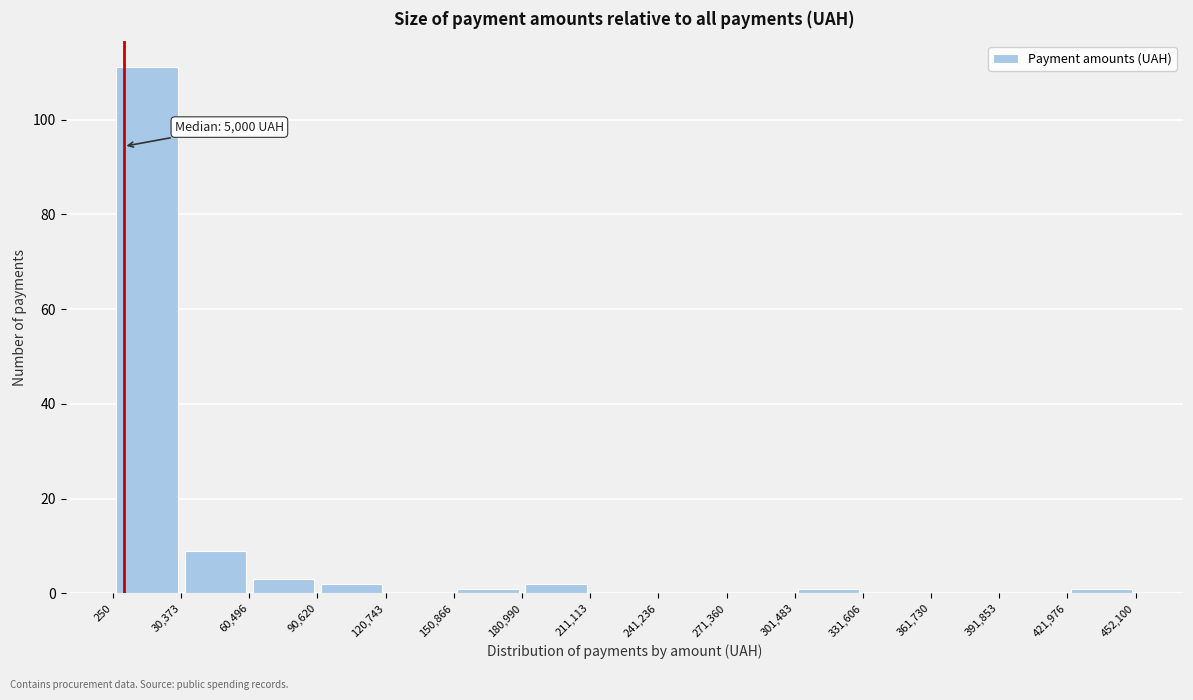

Which range on the x-axis has the tallest bar?

250 to 30,373